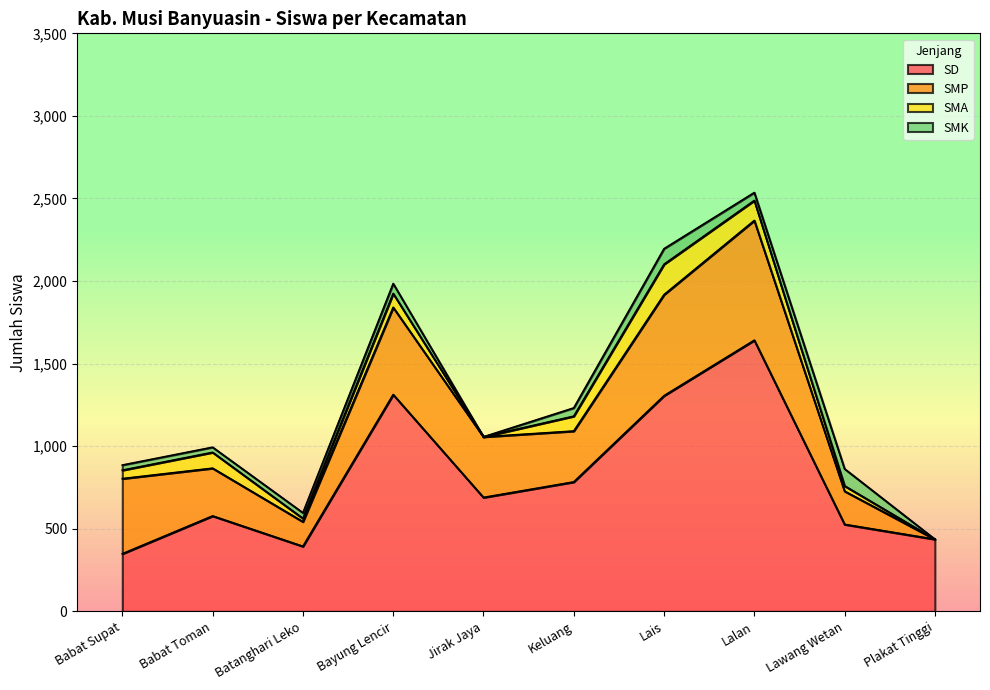

Is it true that SD equals 527 at Lawang Wetan?

True